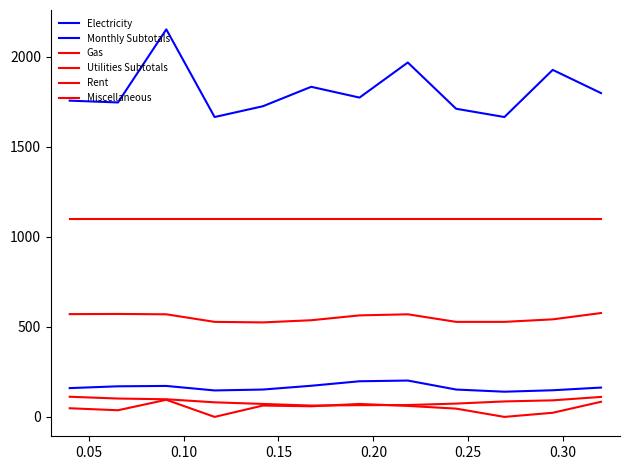

Does the chart display data point markers on the line(s)?

No